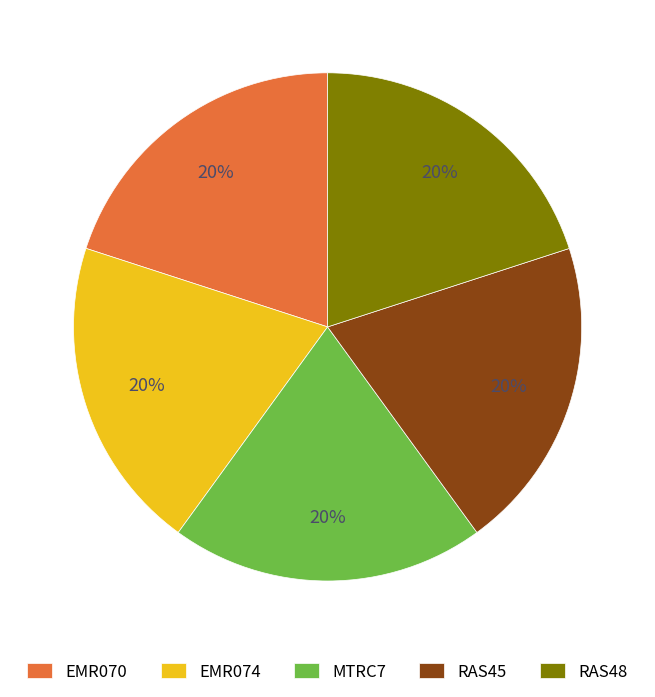

True or false: EMR070 accounts for 8% of the total.

False